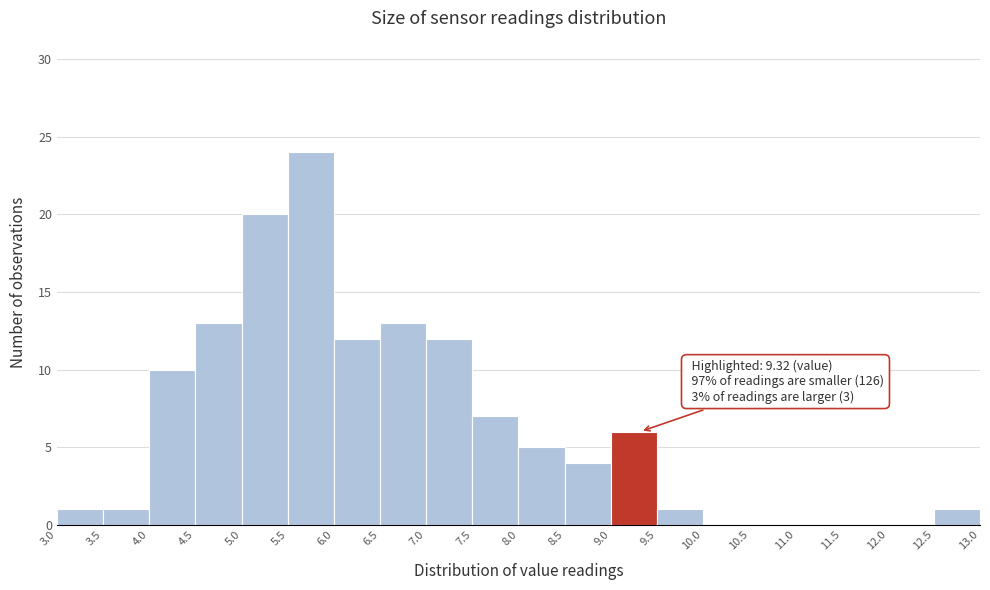

Which range on the x-axis has the tallest bar?

5.5 to 6.0